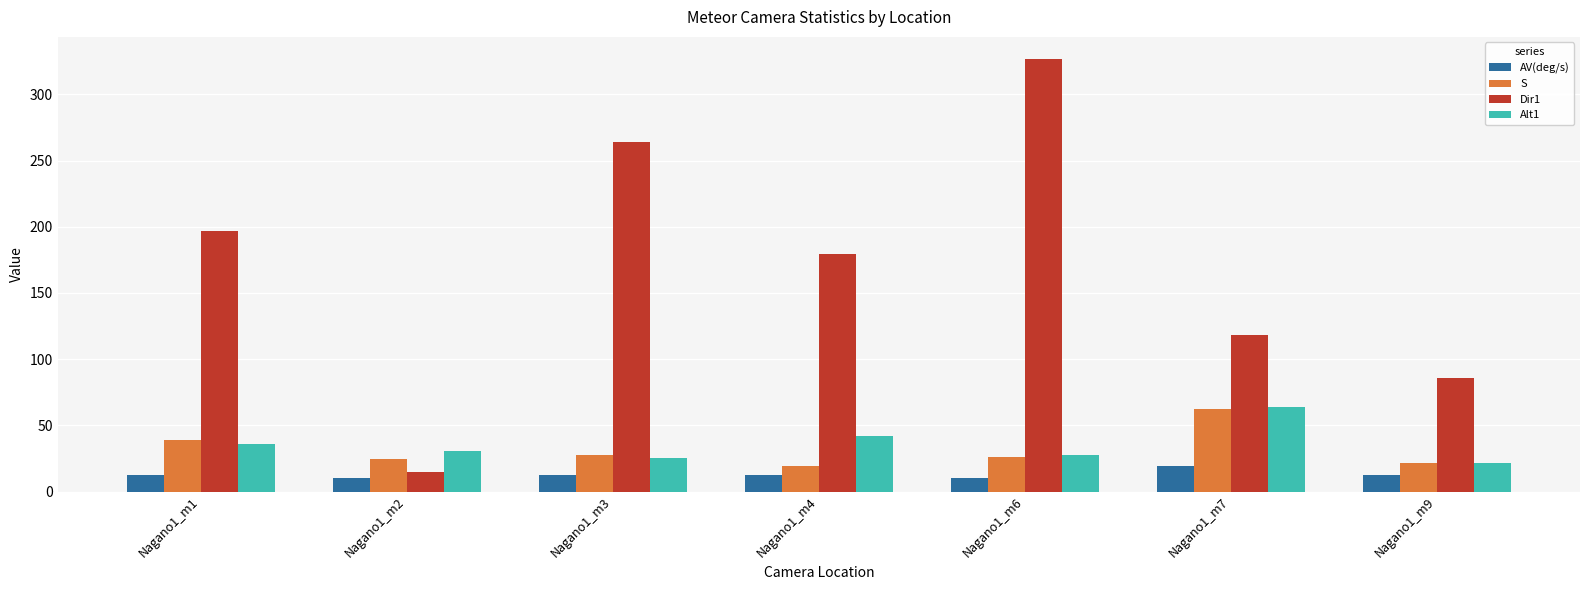

The value of Dir1 at Nagano1_m7 is 172.3. True or false?

False